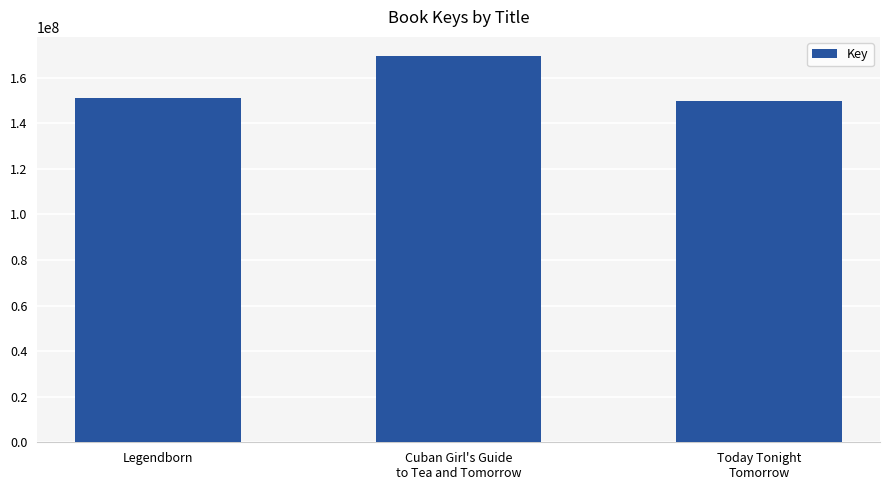

Count the number of data series in this chart.

1